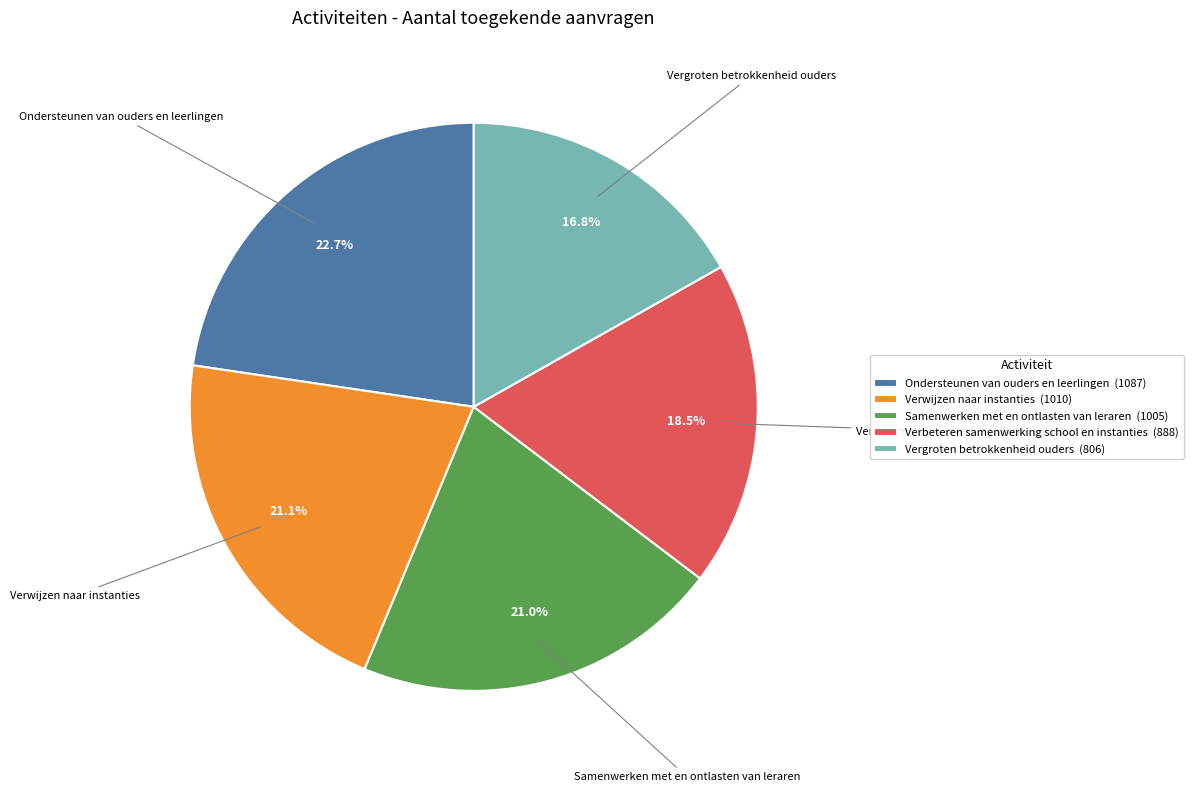

Which category has the biggest portion of the pie?

Ondersteunen van ouders en leerlingen